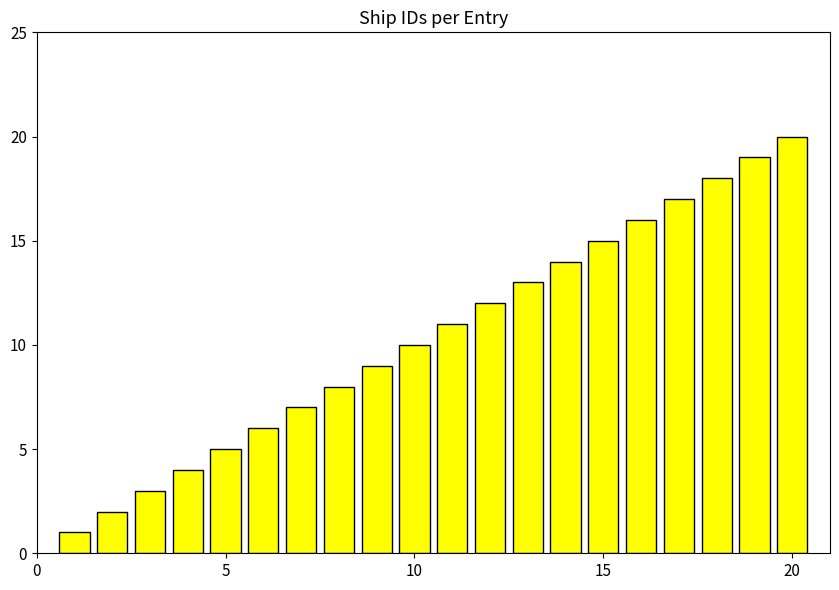

What is the maximum value shown in the chart?

20